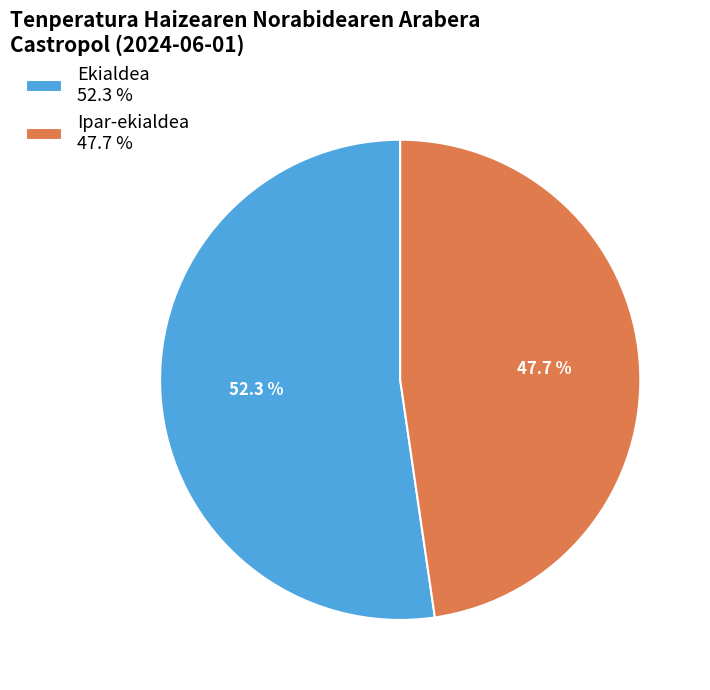

Combined, do Ipar-ekialdea 47.7 % and Ekialdea 52.3 % account for over 50%?

Yes